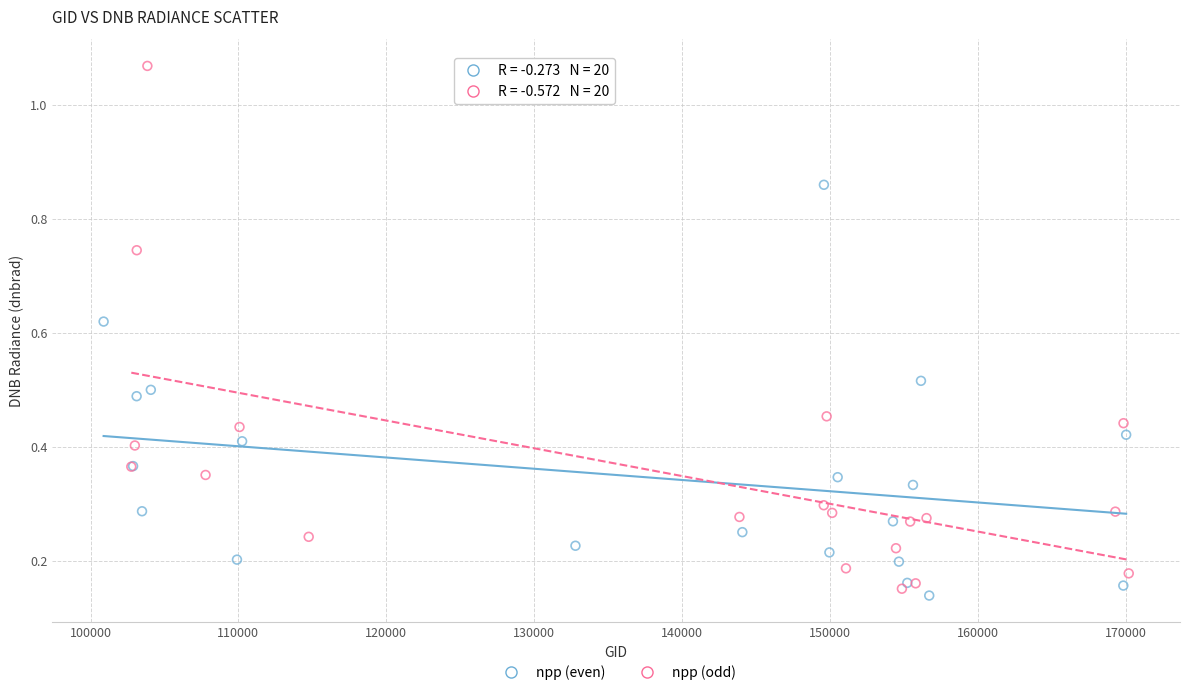

Which series has the largest Y range (max minus min)?

npp (odd)